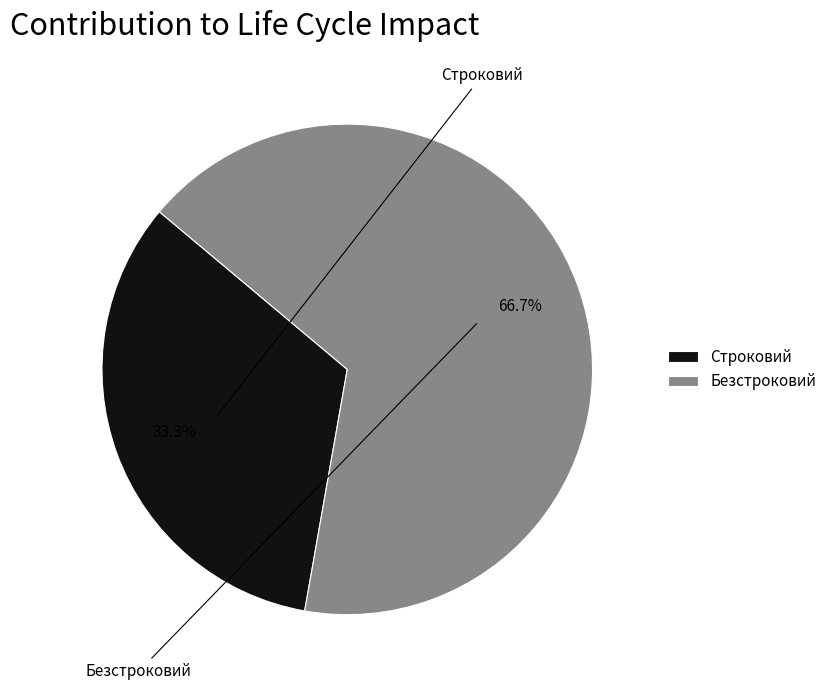

Which slice is the largest?

Безстроковий